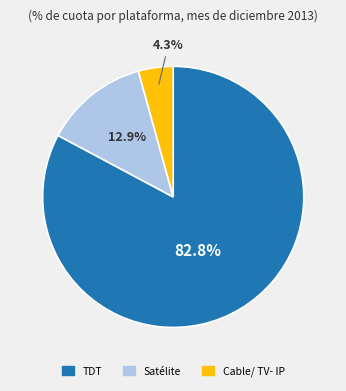

How many segments does this pie chart have?

3